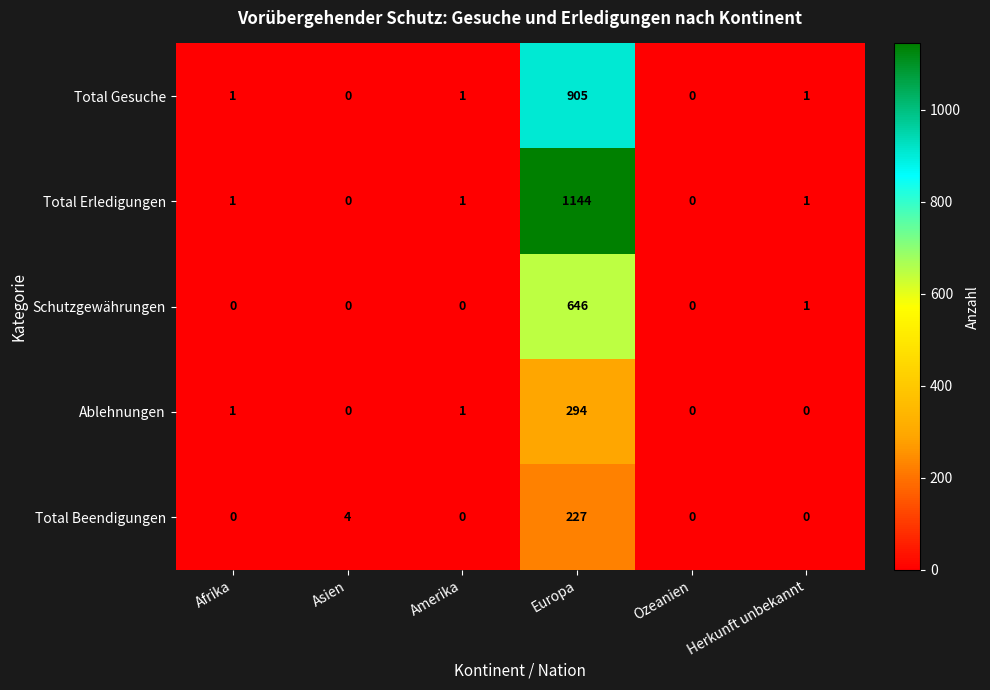

At which category does the chart reach its peak across all series?

Europa